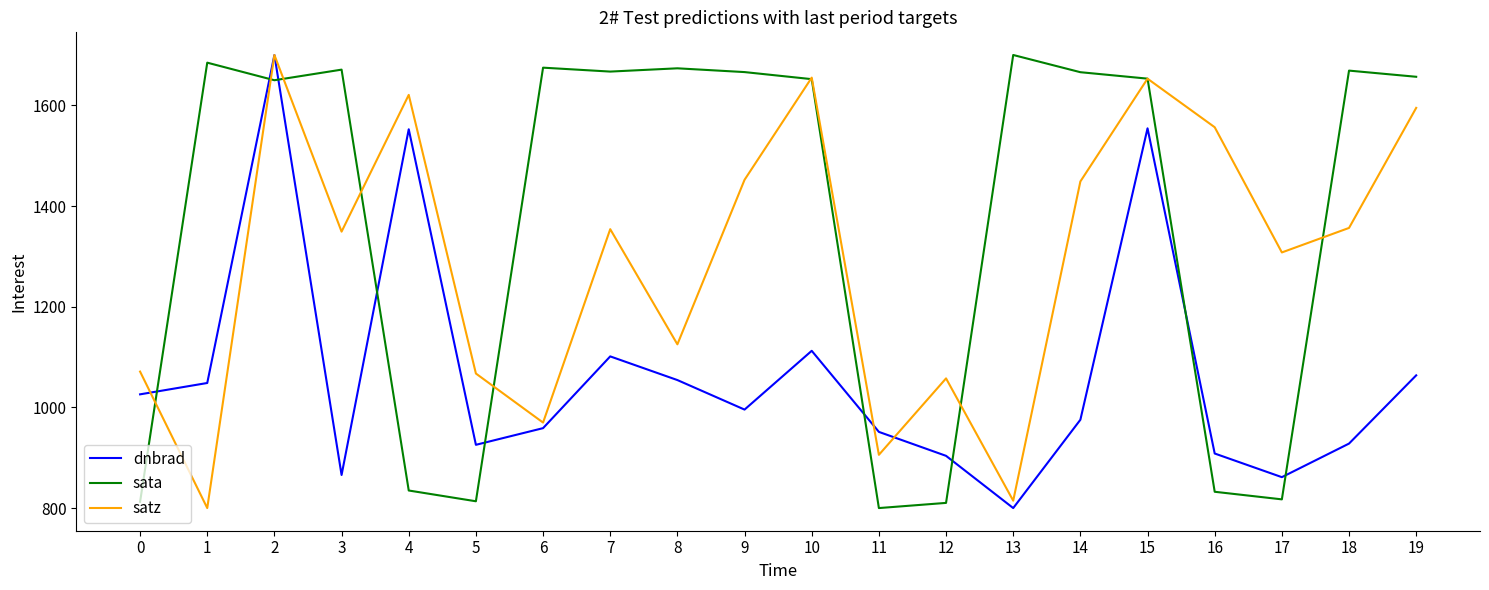

Count the number of data series in this chart.

3